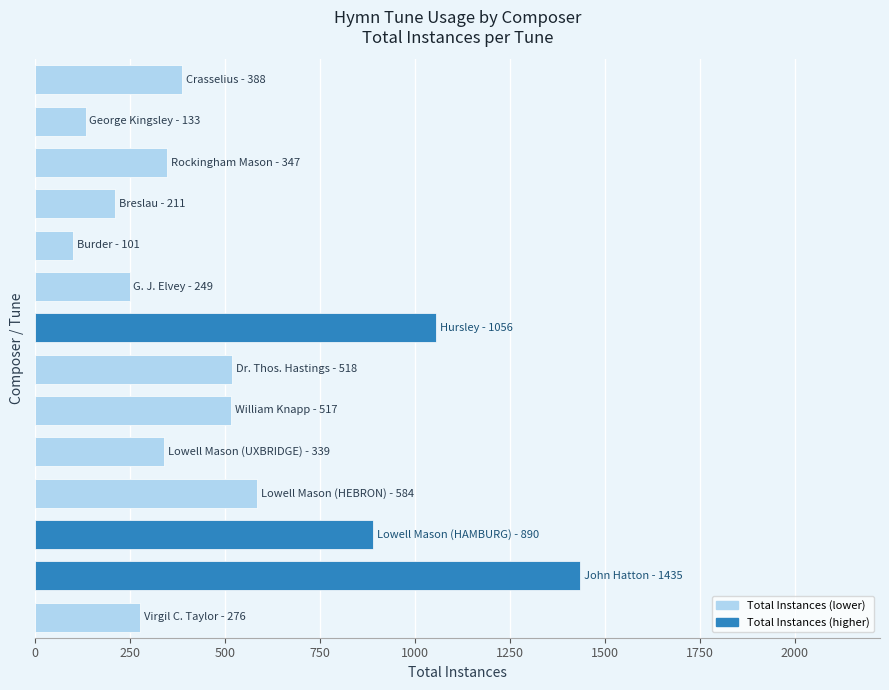

Does the chart contain stacked bars?

No